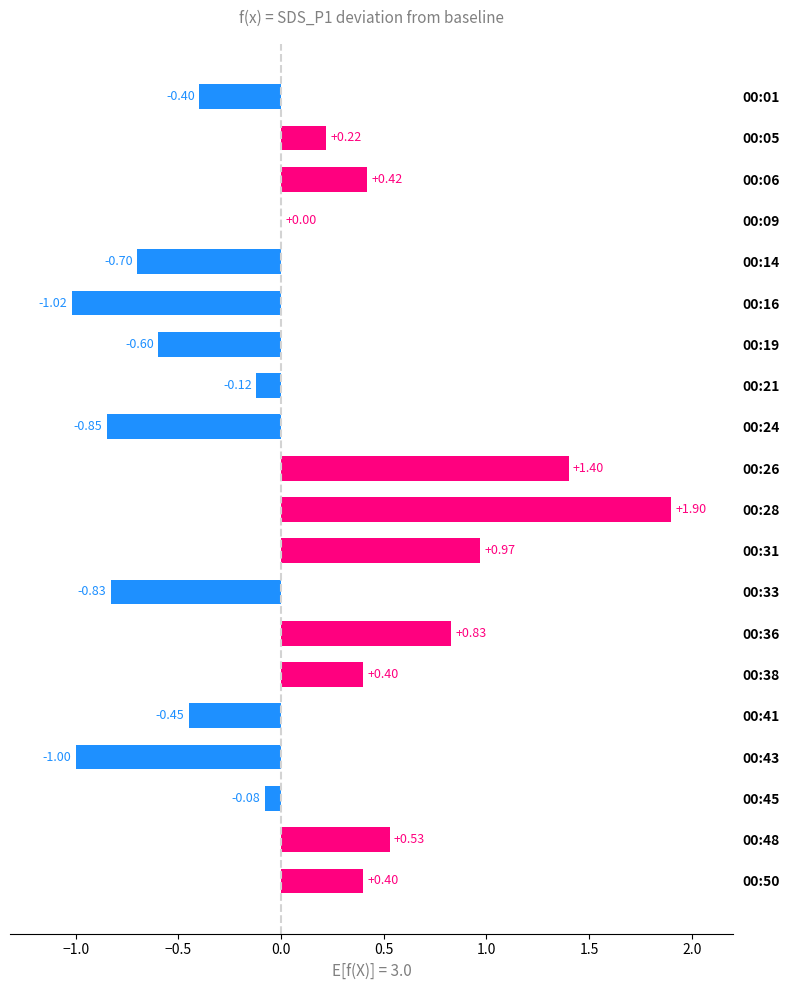

What is the change in value from 00:05 to 00:38?

+0.2